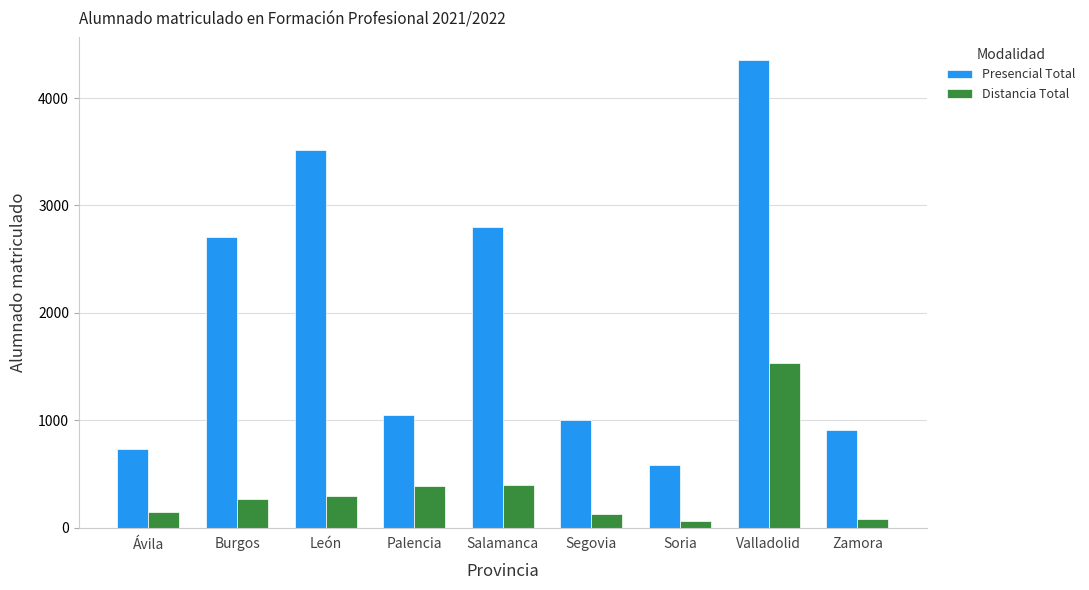

Read the Presencial Total value at Soria.

585